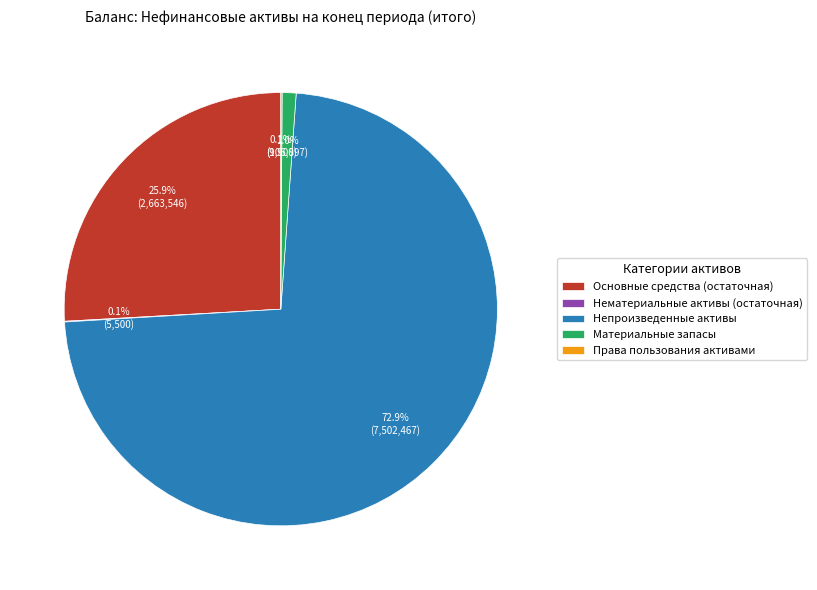

Between Основные средства (остаточная) and Материальные запасы, which is larger?

Основные средства (остаточная)